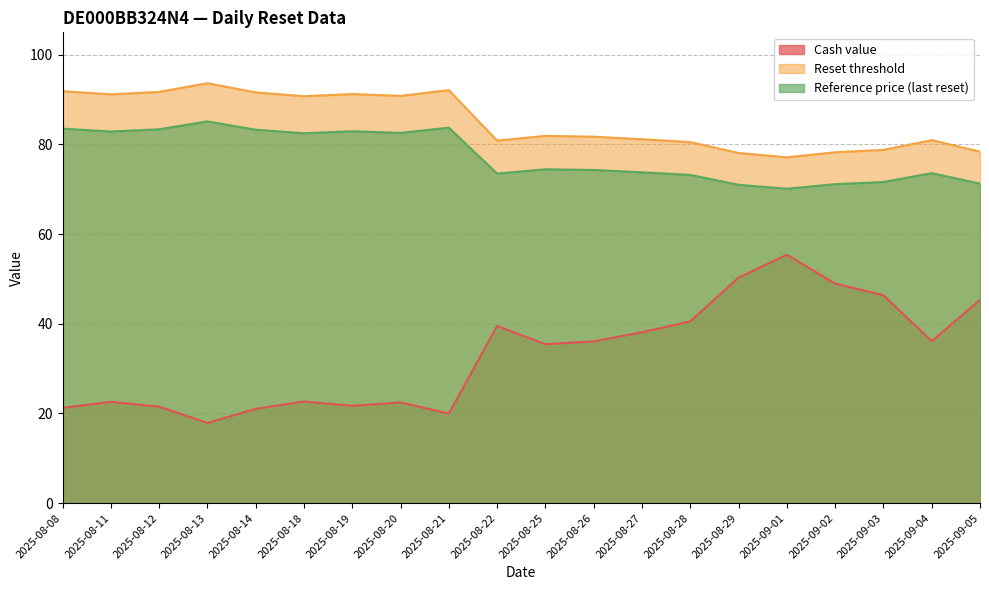

What is the greatest value displayed?

93.7